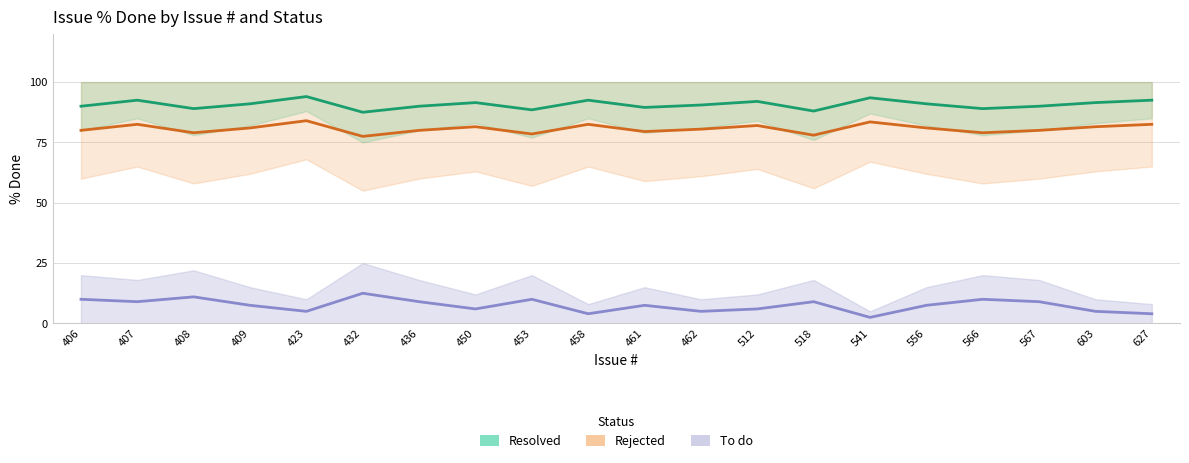

What are all the series names shown in the legend?

Resolved, Rejected, To do